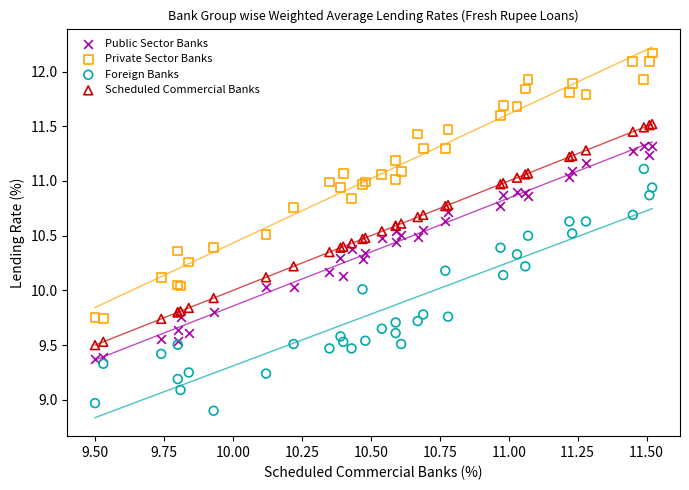

What is the X range (max minus min) for the scatter plot?

2.0